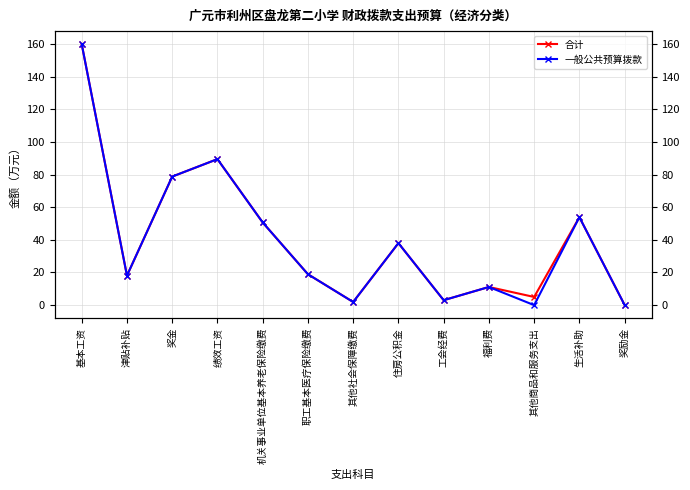

Which series changed the most between 津贴补贴 and 生活补助?

合计